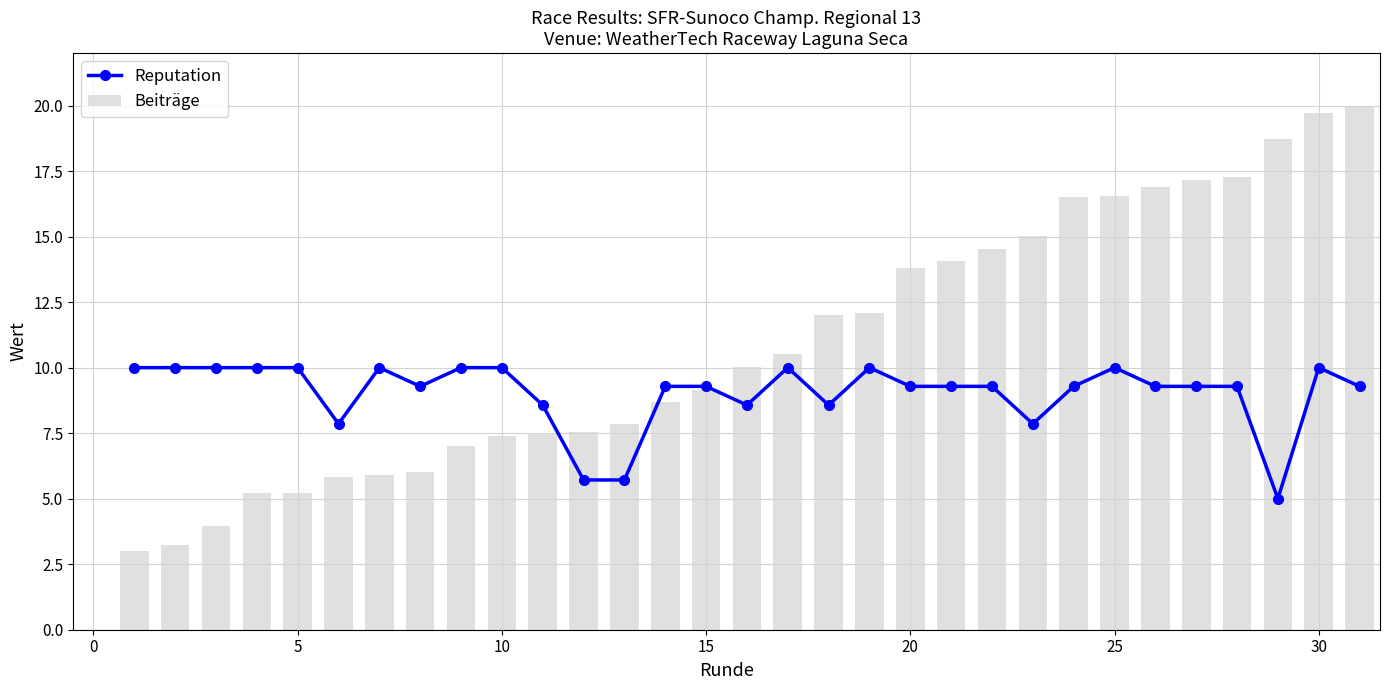

What is the minimum value for Reputation?

5.0